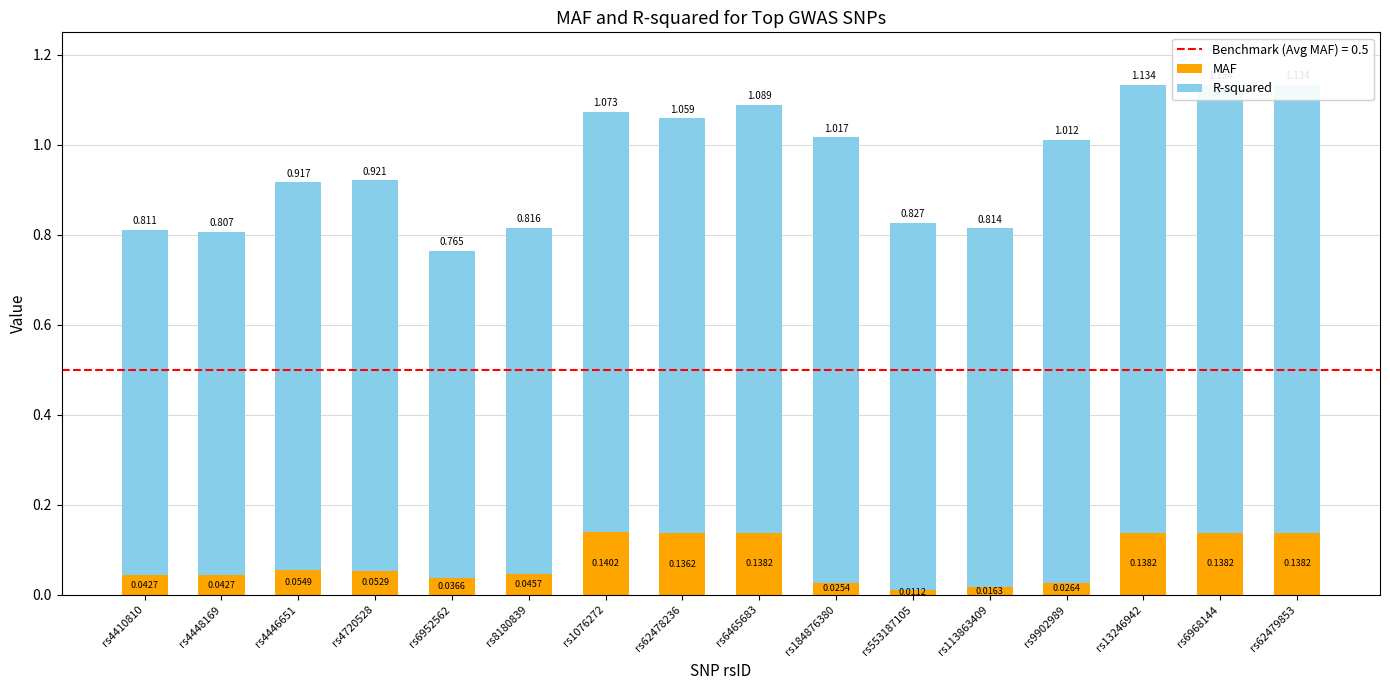

What is the highest value of the MAF series?

0.1